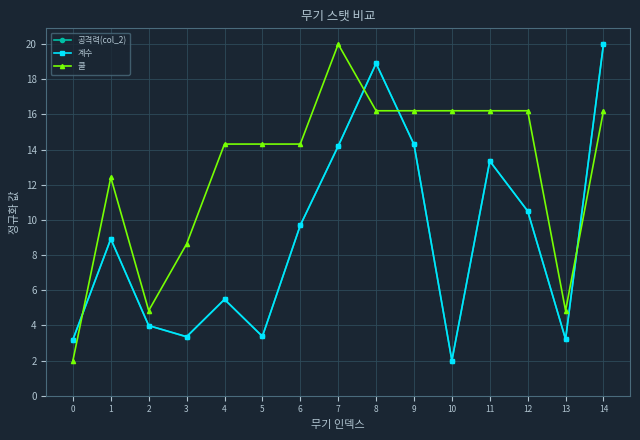

What is the average value of the 계수 series?

9.0